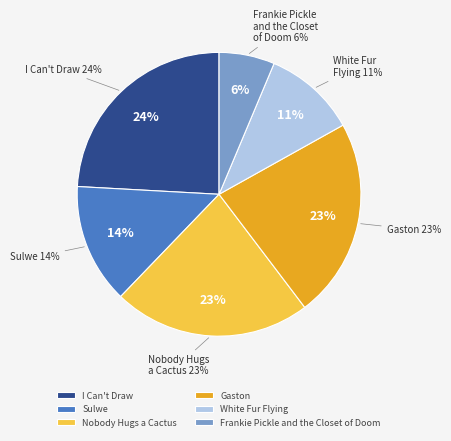

How much of the chart is everything except Gaston?

77.2%